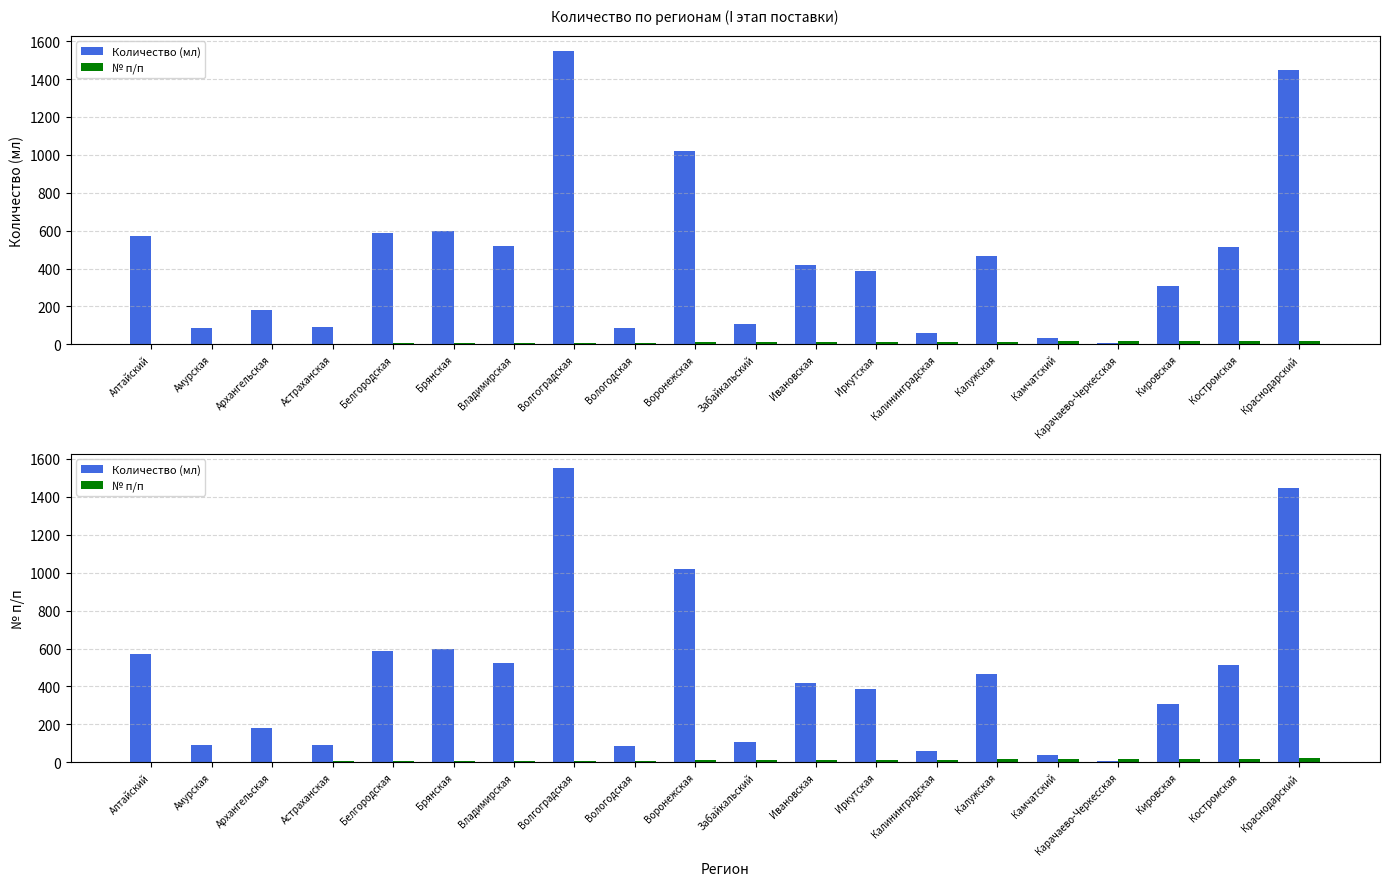

Which has a higher value, Костромская or Белгородская?

Белгородская